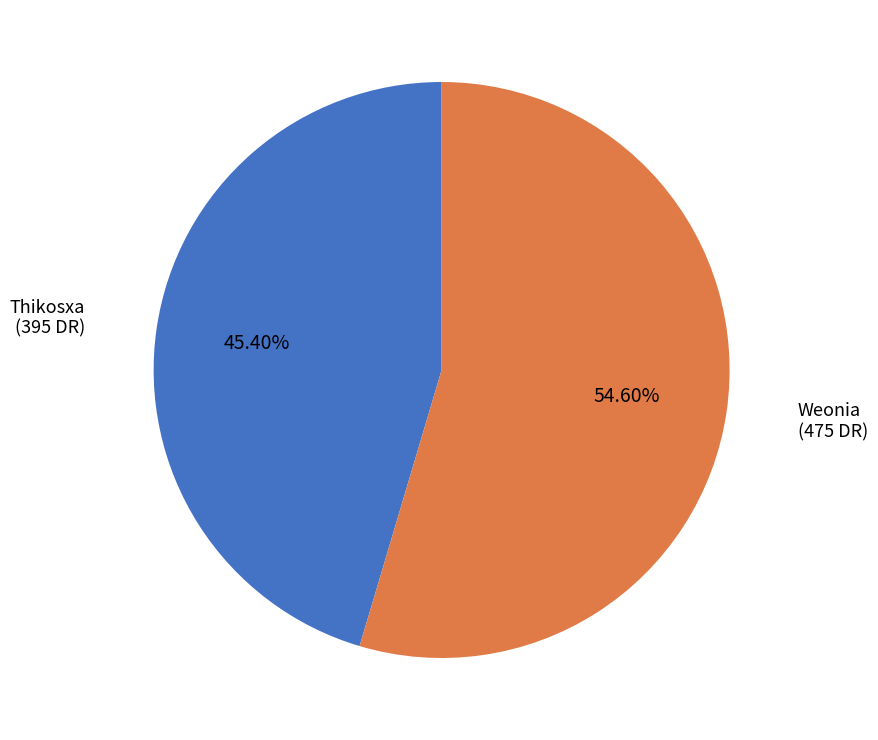

To the nearest percent, what is the average slice percentage?

50%